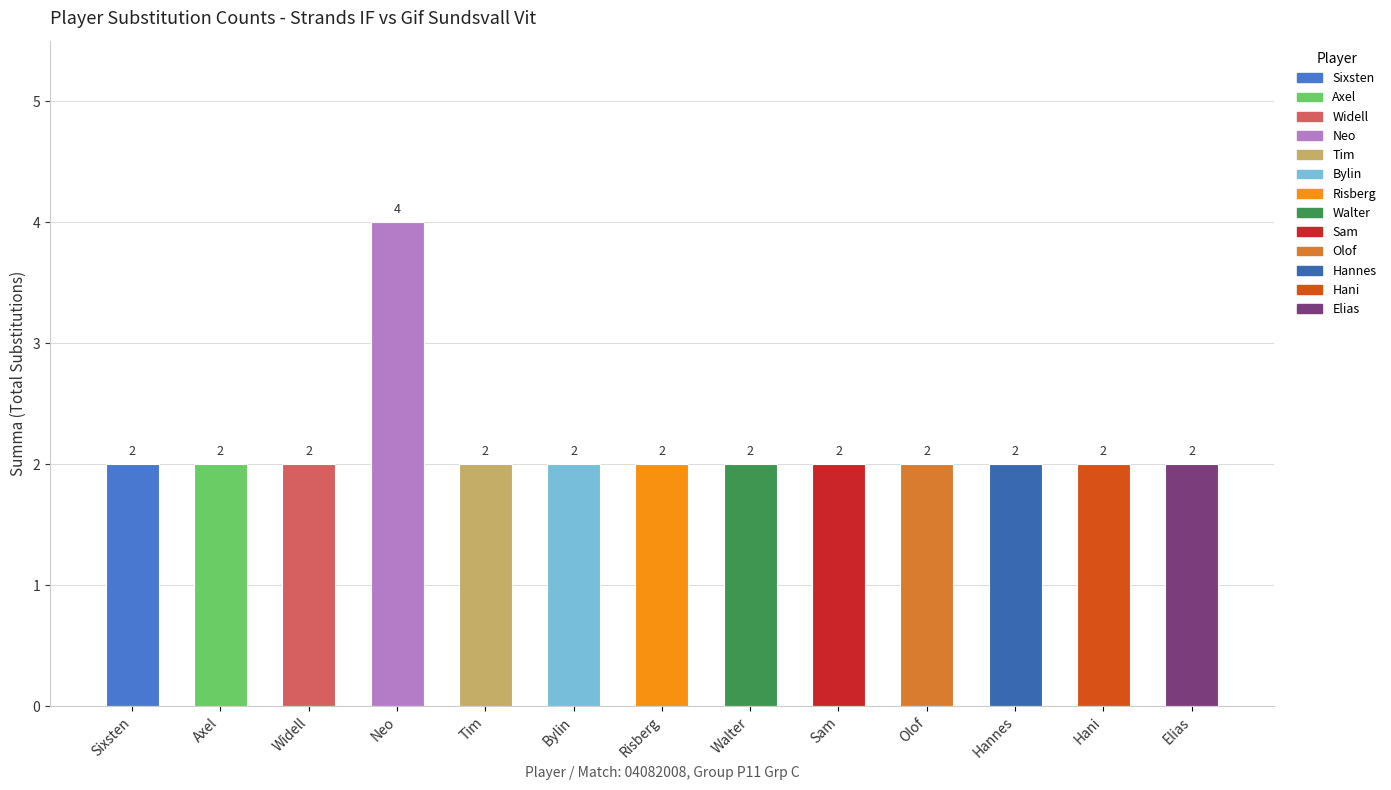

What is the sum of the values at Walter and Elias?

4